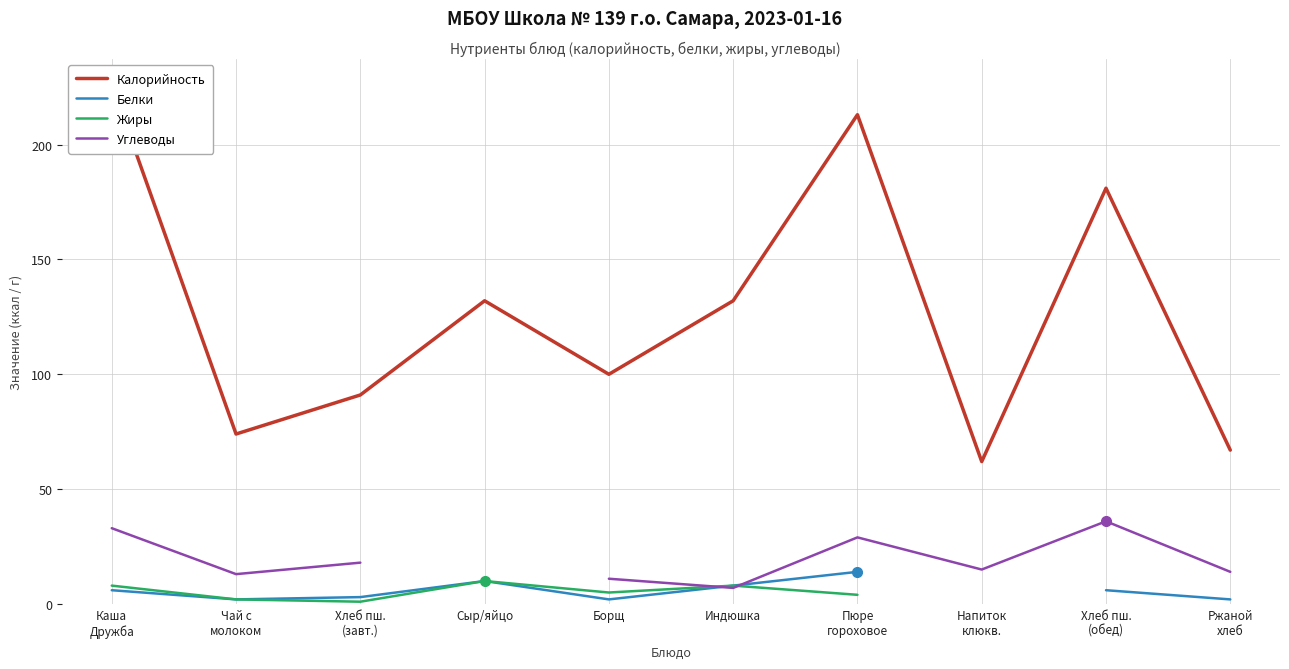

Where is Жиры nearest to the value 5?

Борщ